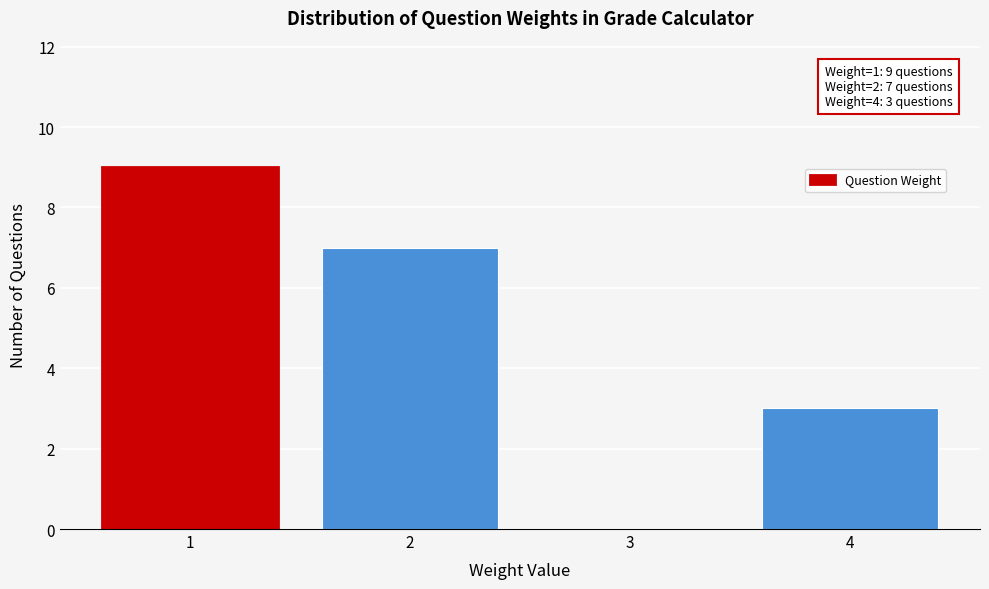

Which range on the x-axis has the tallest bar?

0.5 to 1.5